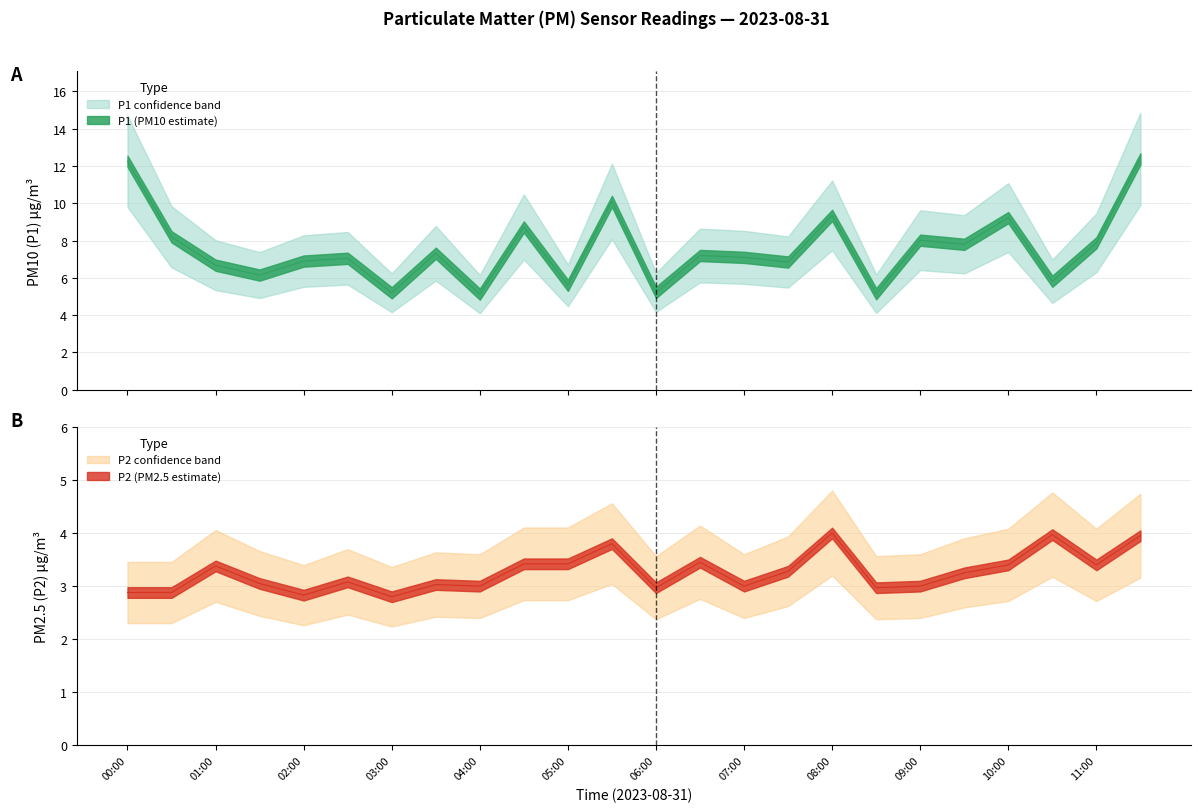

True or false: P1 and P2 cross at least once.

False